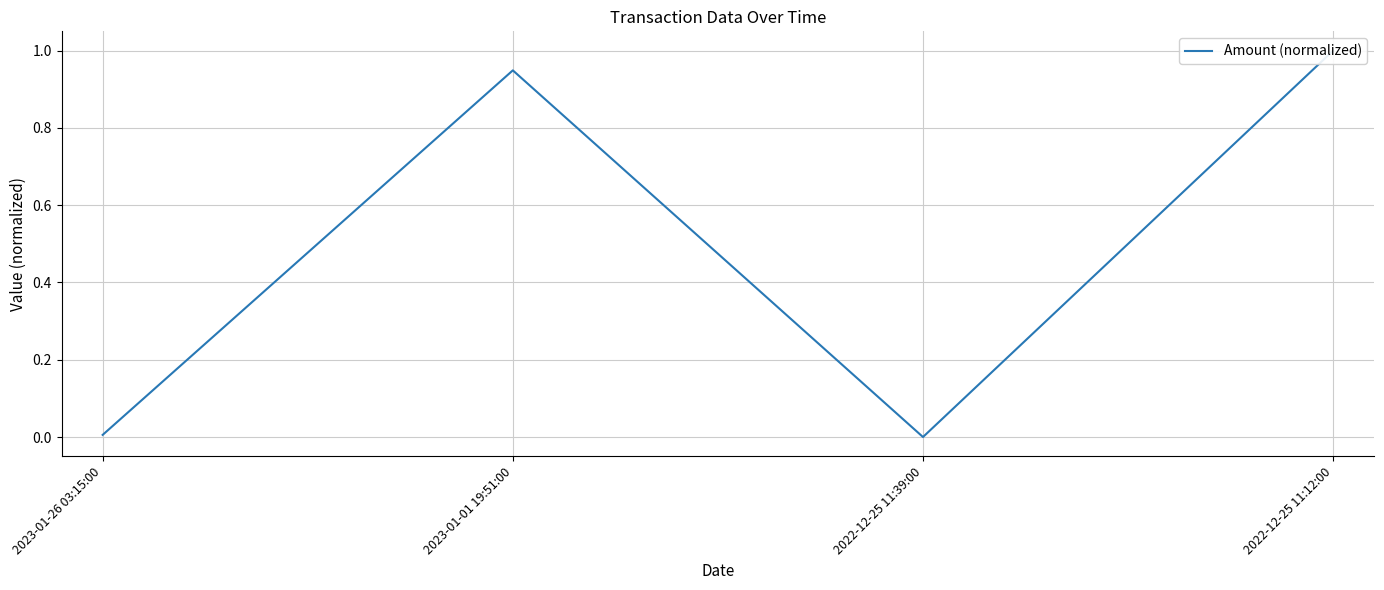

How many data points does each series have?

4